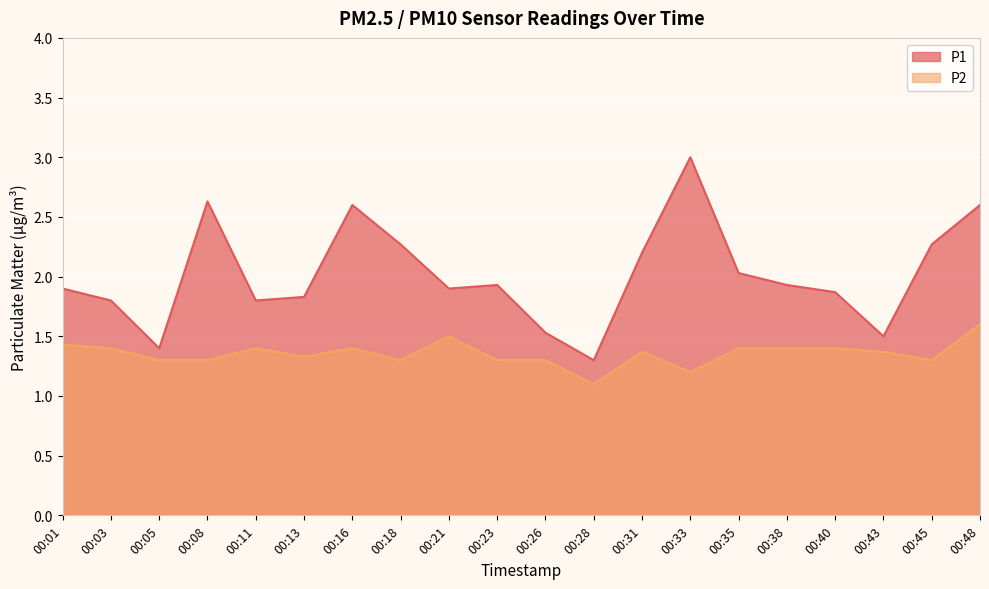

What is the highest value of the P2 series?

1.6